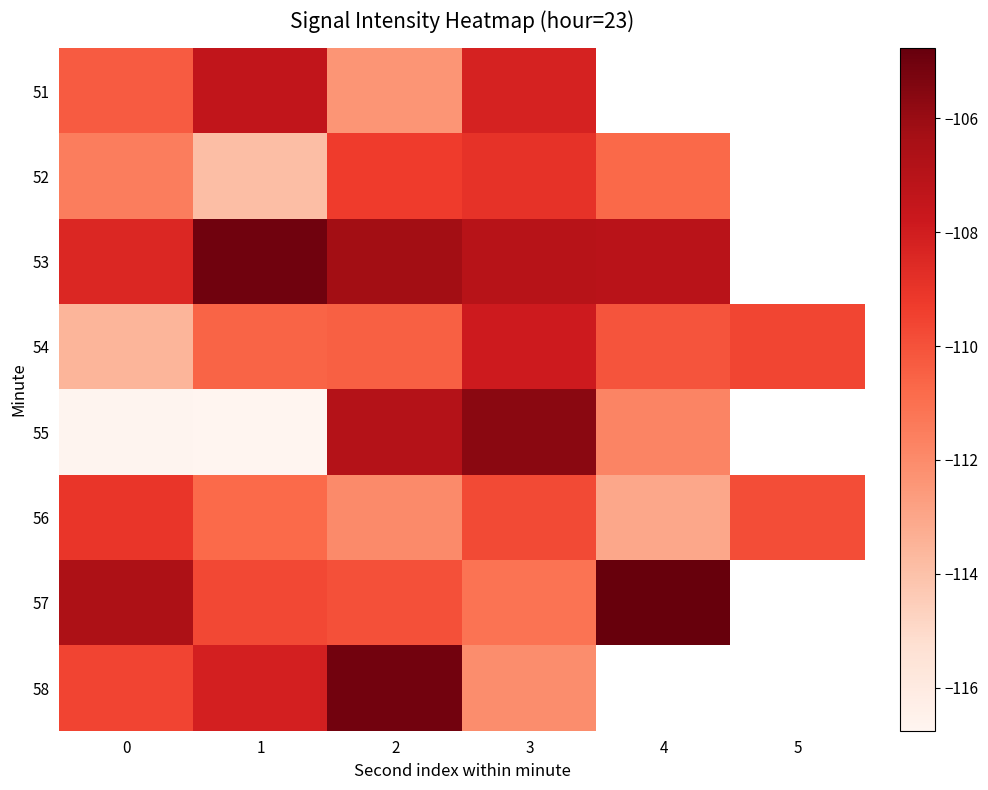

Between 2 and 1, which is larger?

1